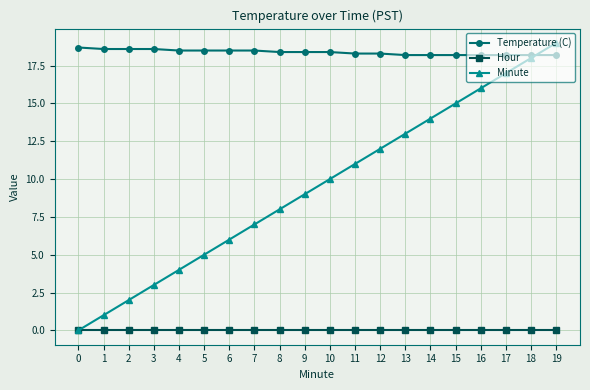

What are all the series names shown in the legend?

Temperature (C), Hour, Minute